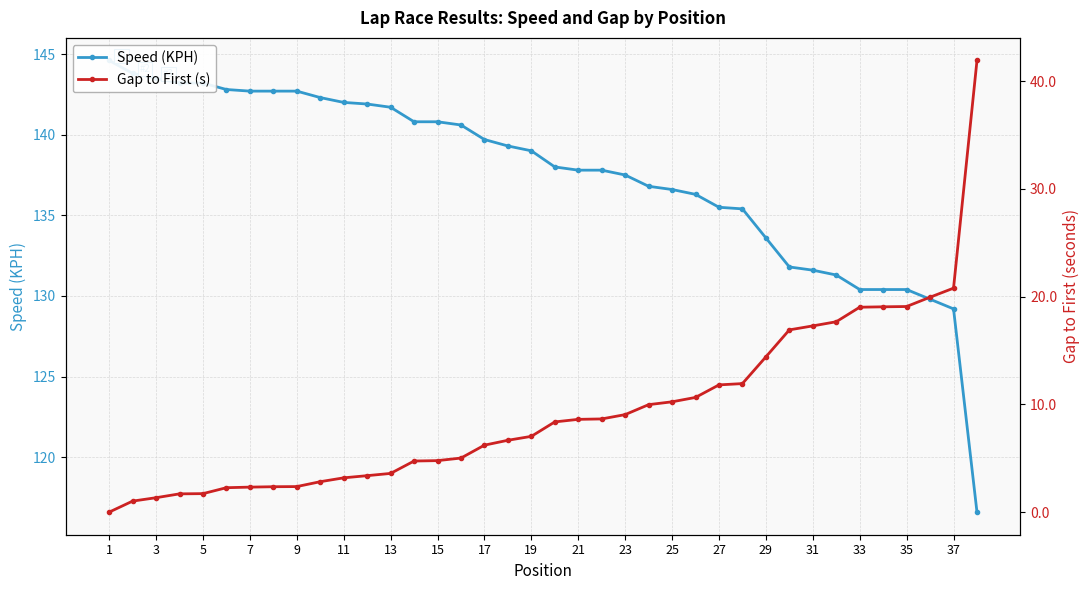

Which category has the highest value across all series?

1